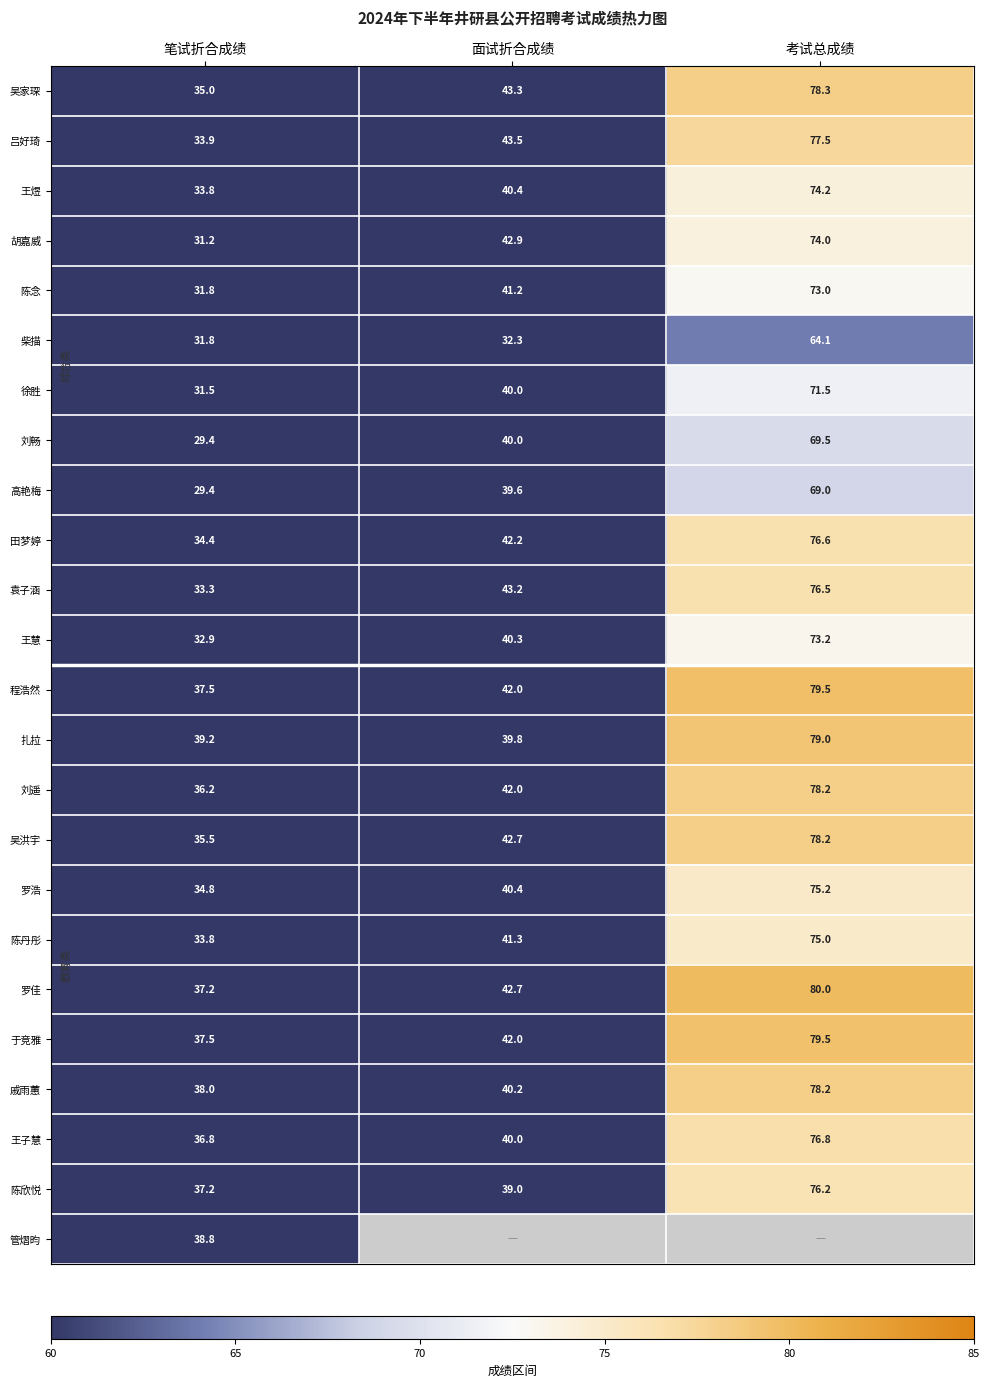

The 袁子涵 series shows 43.2 at 面试折合成绩. True or false?

True